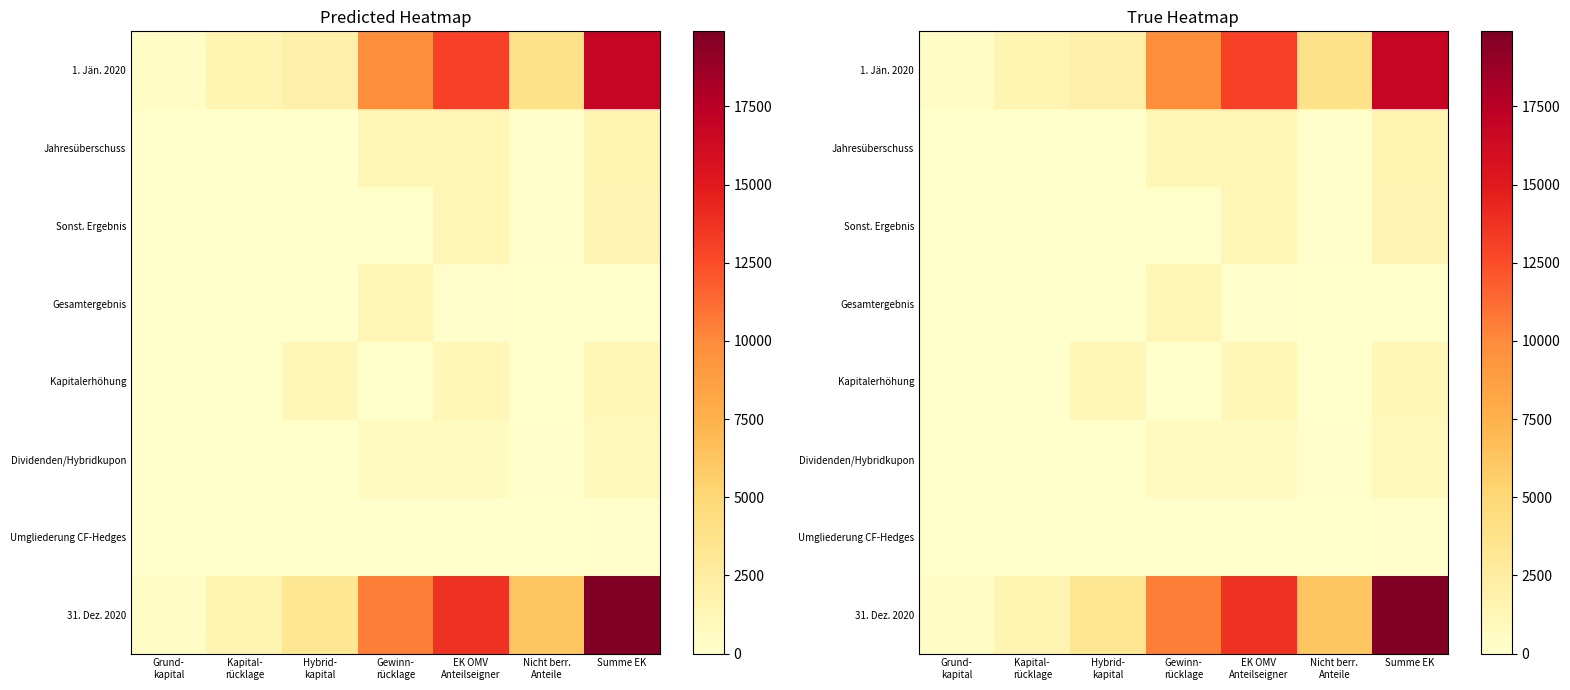

What is the sum of all Gesamtergebnis values?

1497